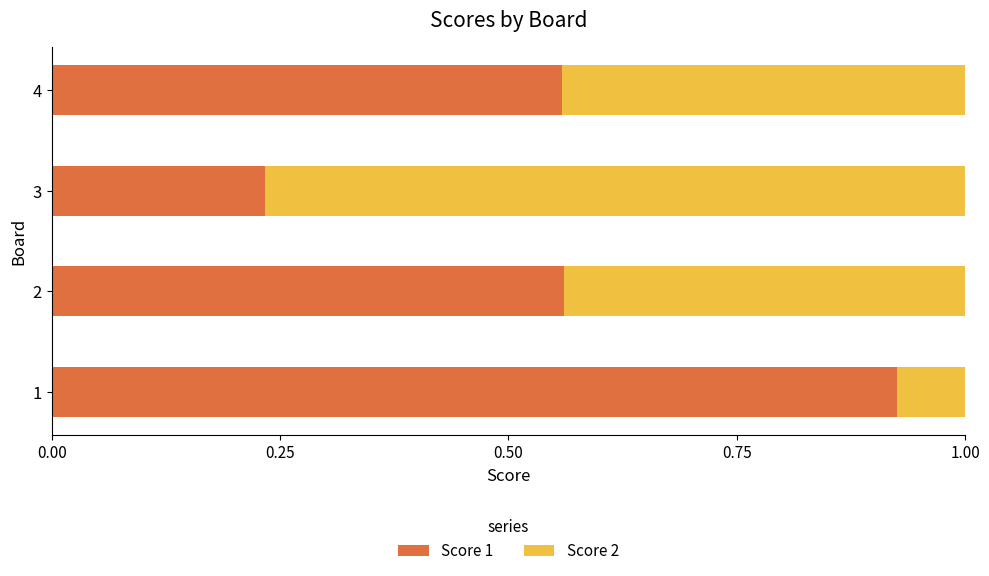

What is the total value across all series at 2?

1.0